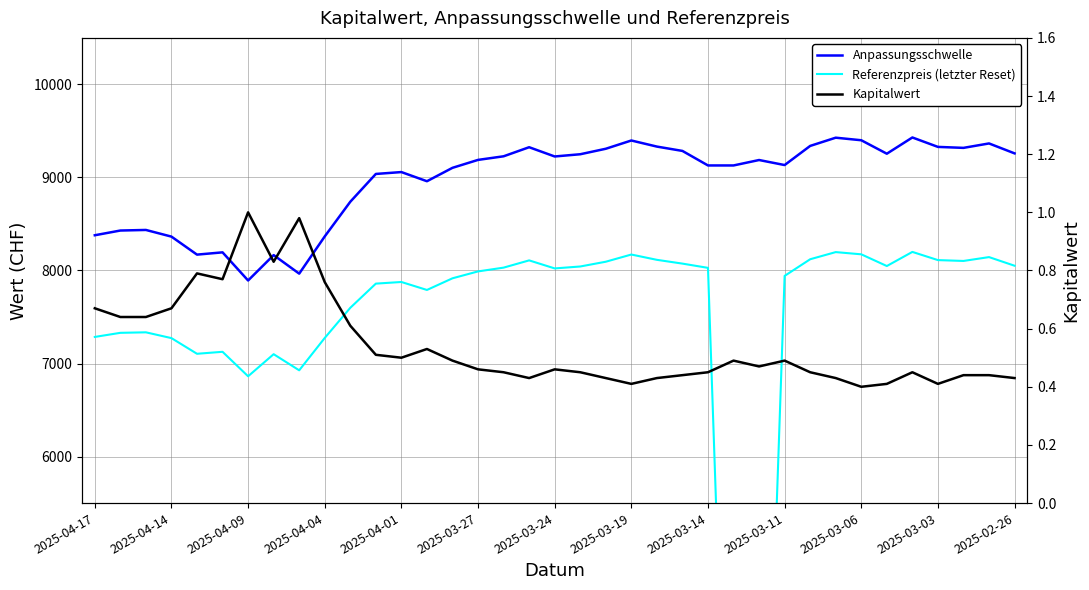

What is the difference between the maximum and minimum values in the Kapitalwert series?

0.6